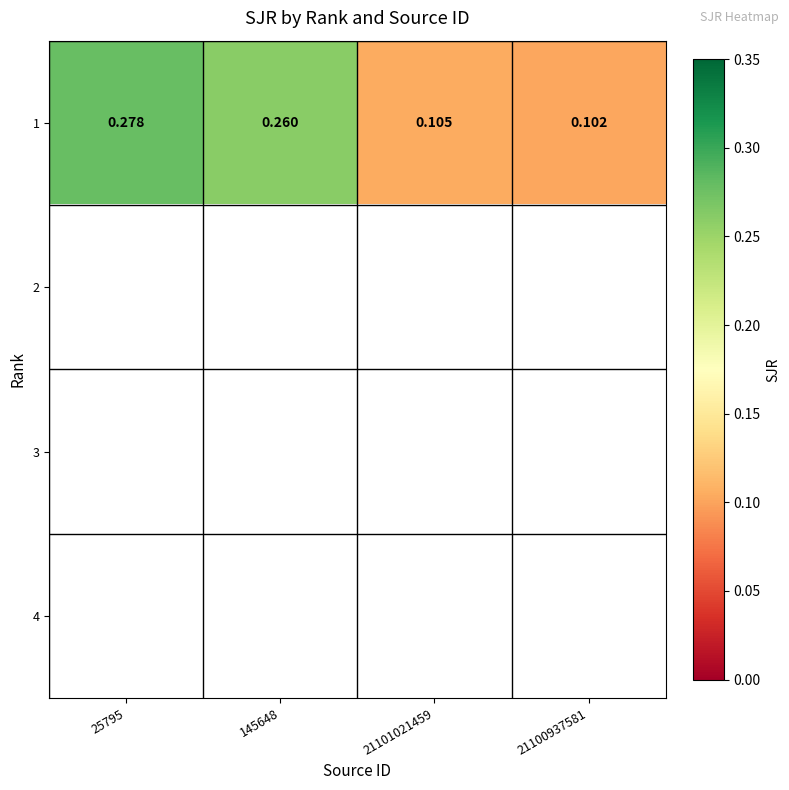

Is it true that 1 equals 0.3 at 145648?

True